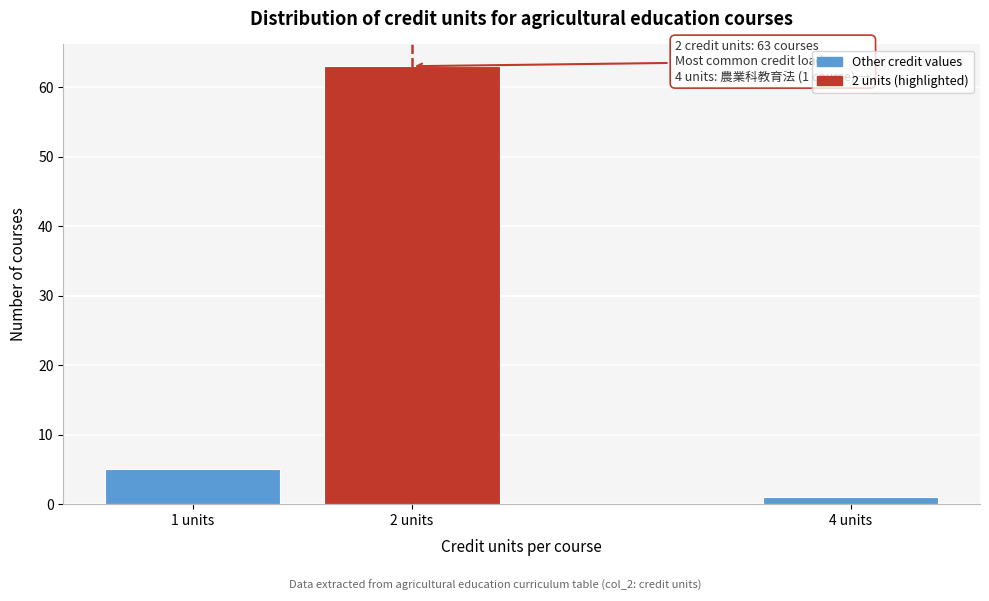

Reading right to left, transcribe all the data shown in this chart.

1	63	5